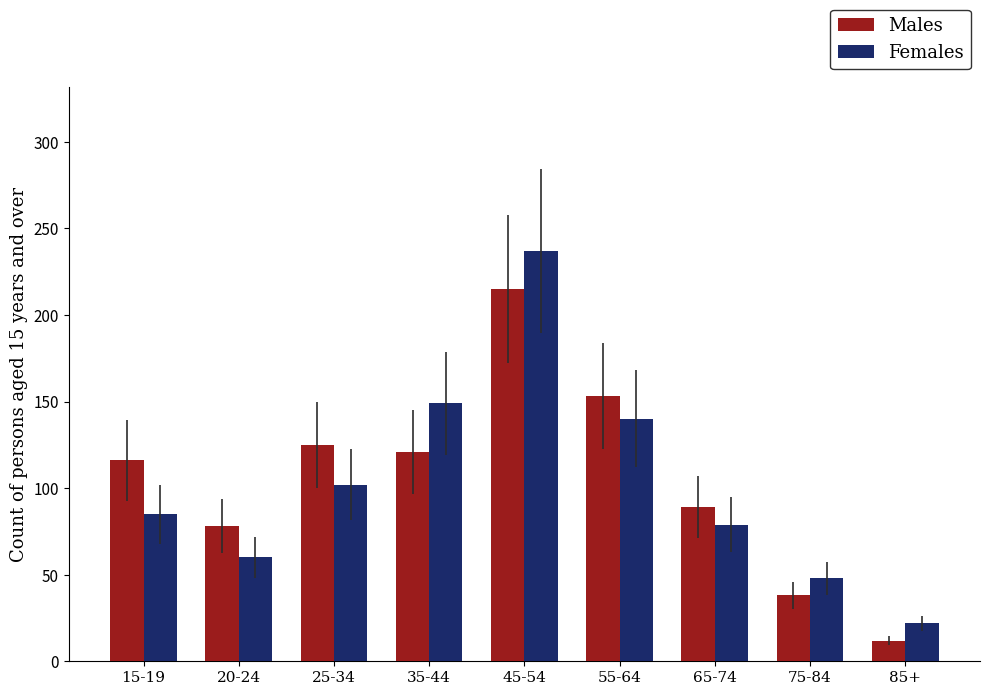

Reading left to right, what are all the values shown in this chart?

Males: 116	78	125	121	215	153	89	38	12
Females: 85	60	102	149	237	140	79	48	22